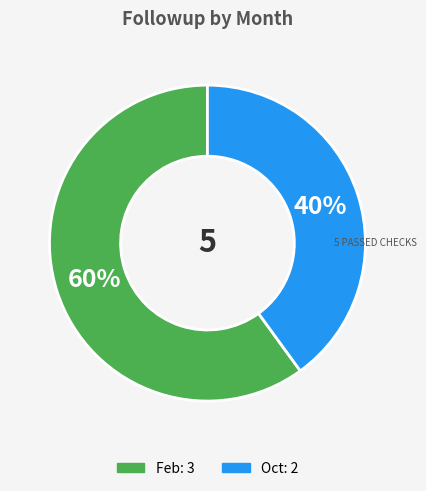

To the nearest percent, what is the difference between the largest and smallest slice percentages?

20%